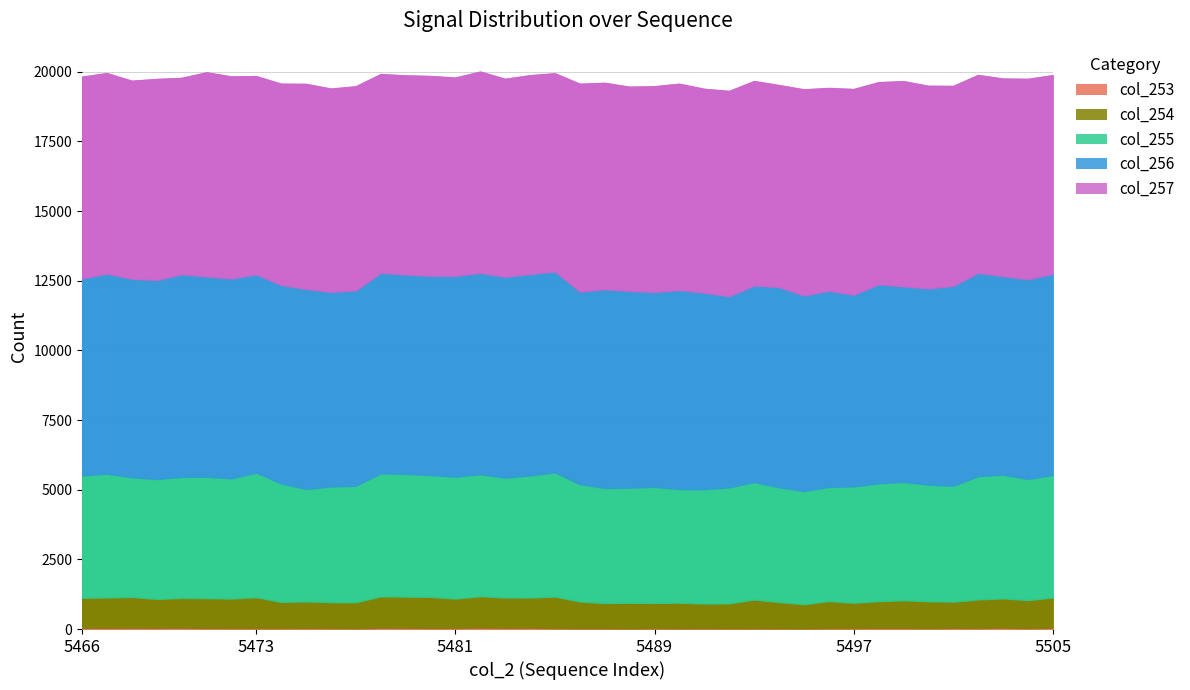

At how many categories does at least one series exceed 6733?

40